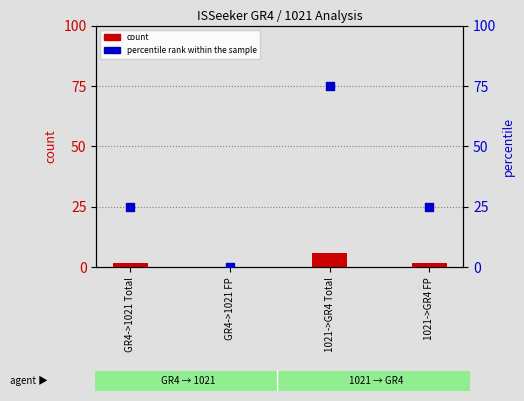

What are all the series names shown in the legend?

count, percentile rank within the sample